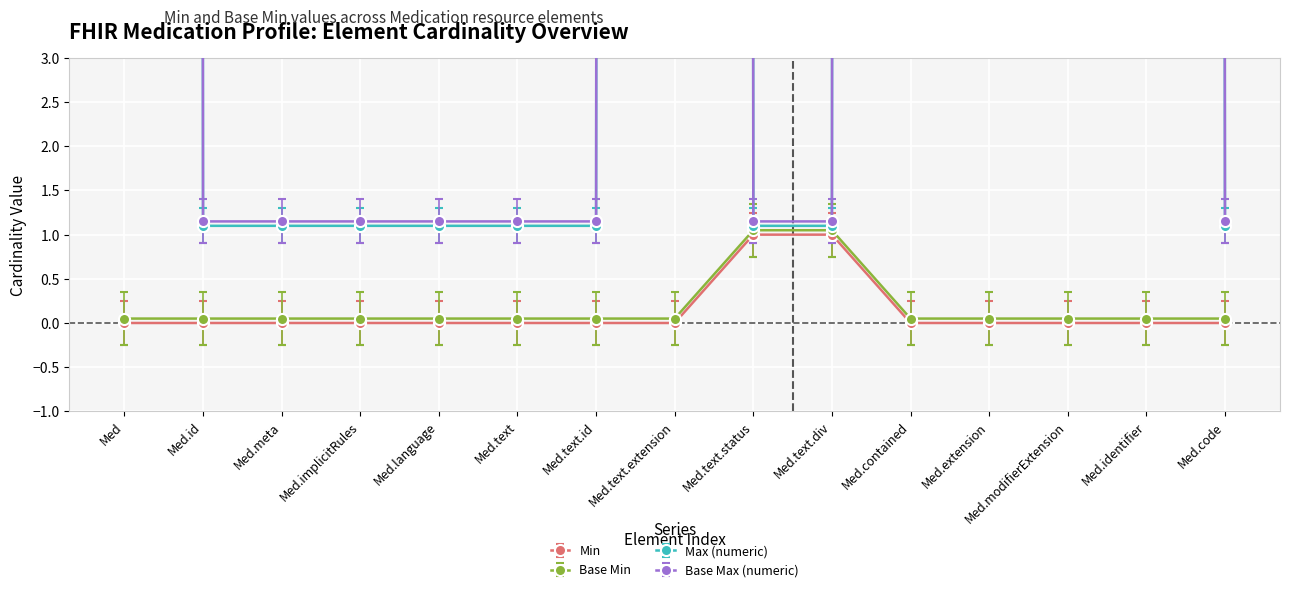

What are all the series names shown in the legend?

Min, Base Min, Max (numeric), Base Max (numeric)